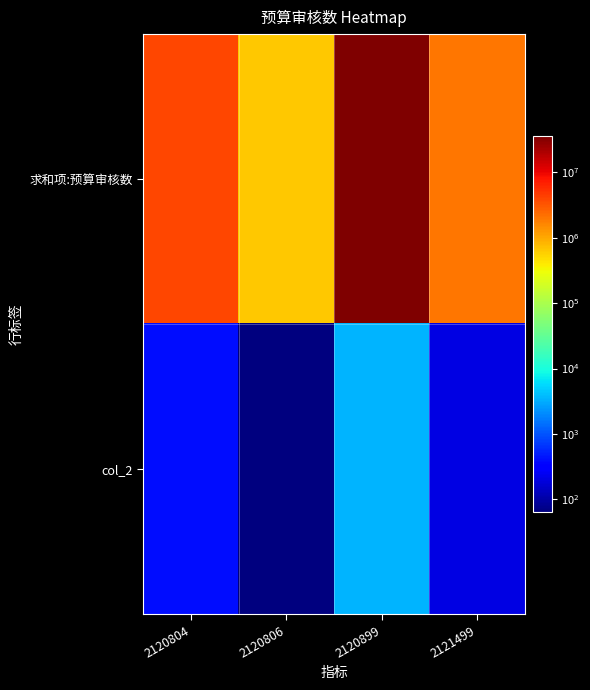

At 2120806, list the series in order from smallest to largest.

col_2, 求和项:预算审核数